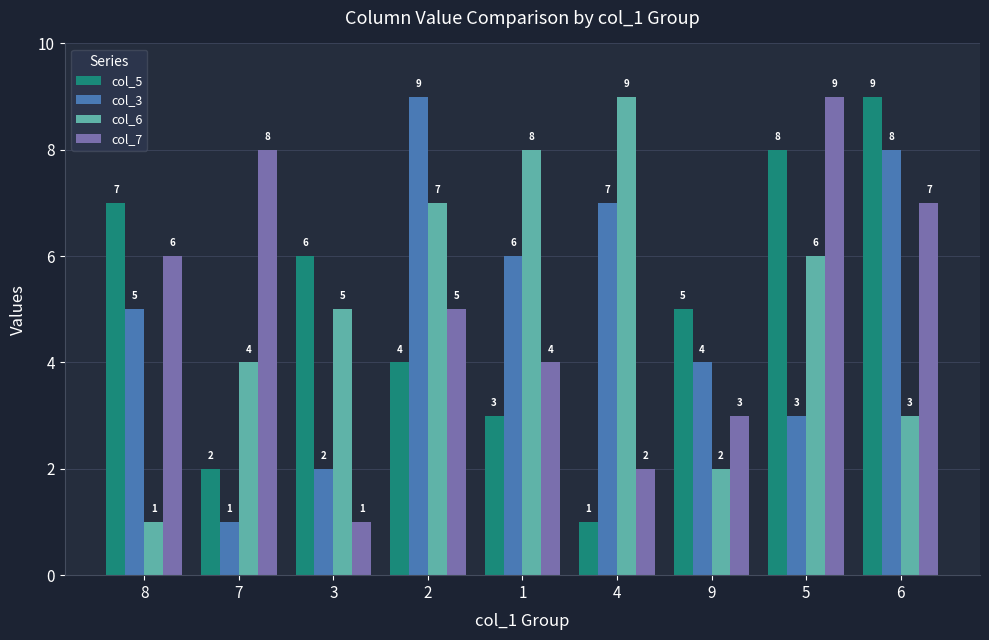

At how many categories does at least one series exceed 4?

9